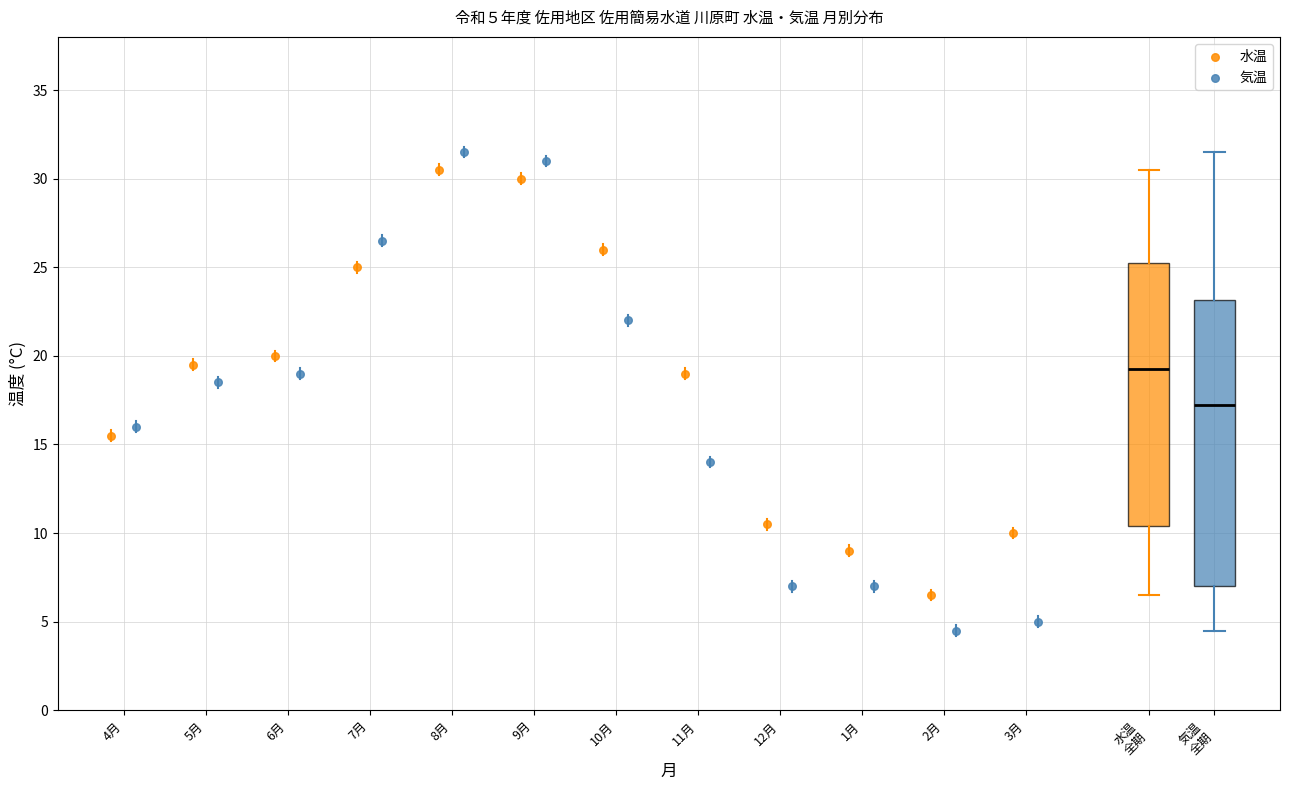

Which box has the lowest median line?

気温 全期